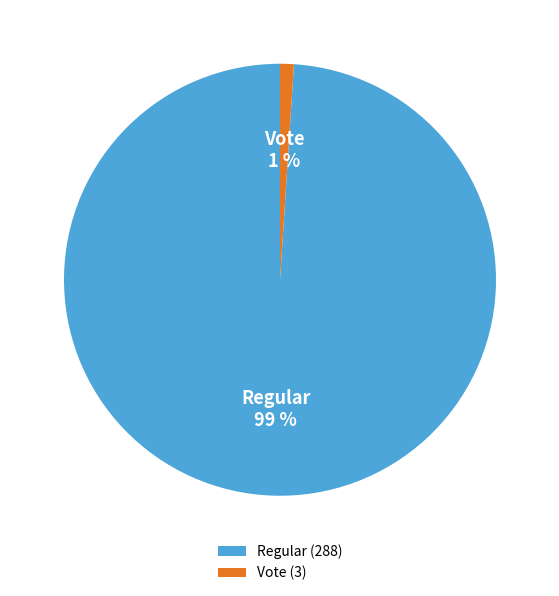

What is the smallest slice in the pie chart?

Vote